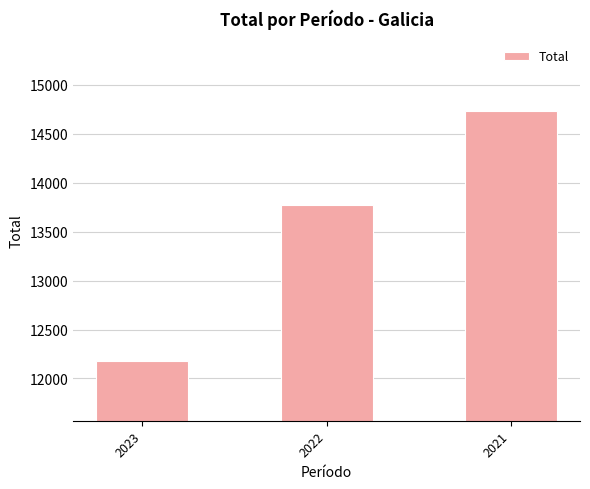

What is the minimum value shown in the chart?

12177